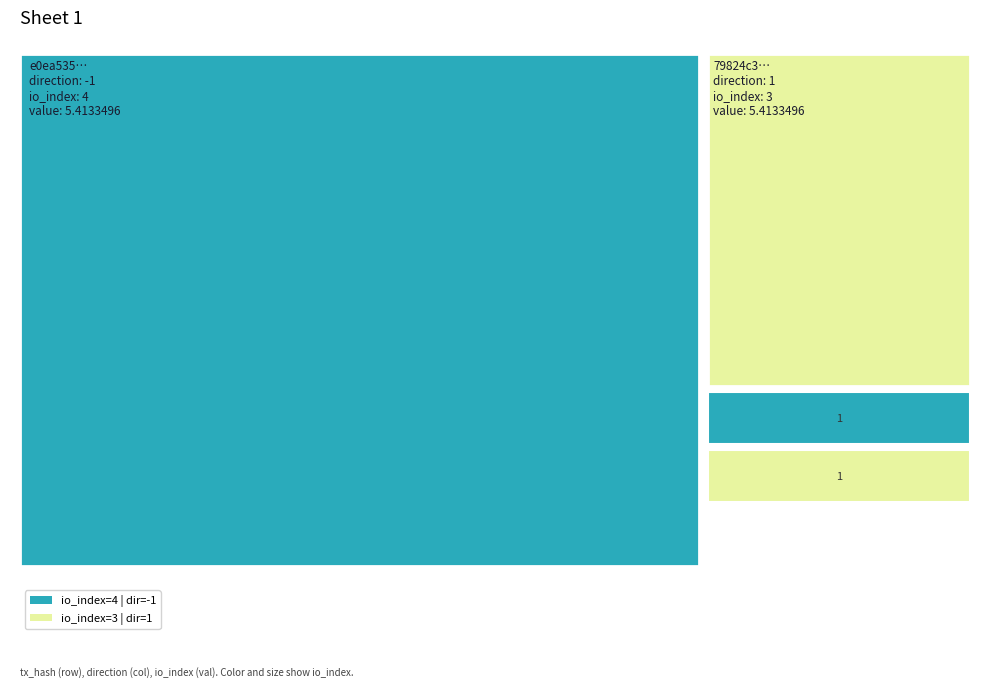

List the series in order of their overall mean, highest first.

79824c31097ef4652ddafa90af0d477edc9bf38, e0ea535fe5cbfec9cf19238606e89f8681f78a3